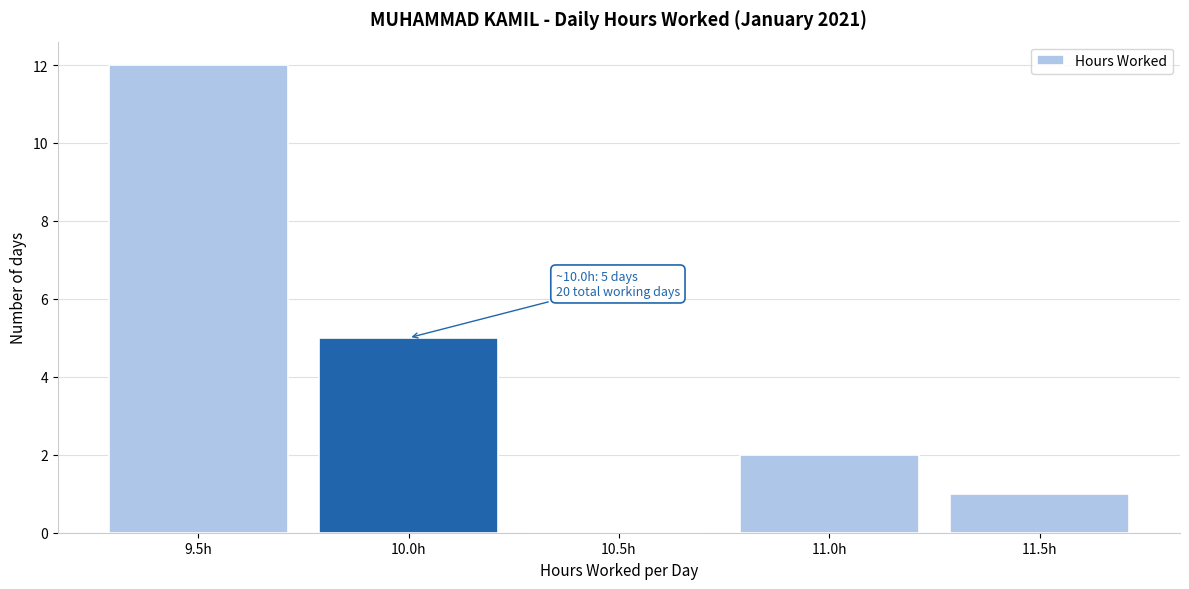

Reading left to right, transcribe all the data shown in this chart.

9.5h=12	10.0h=5	10.5h=0	11.0h=2	11.5h=1